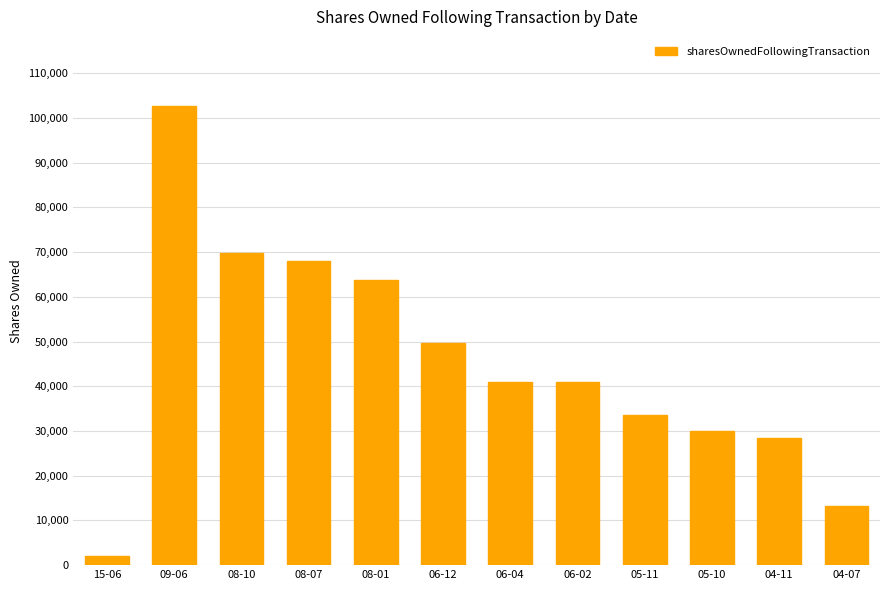

How many bars are there in total?

12